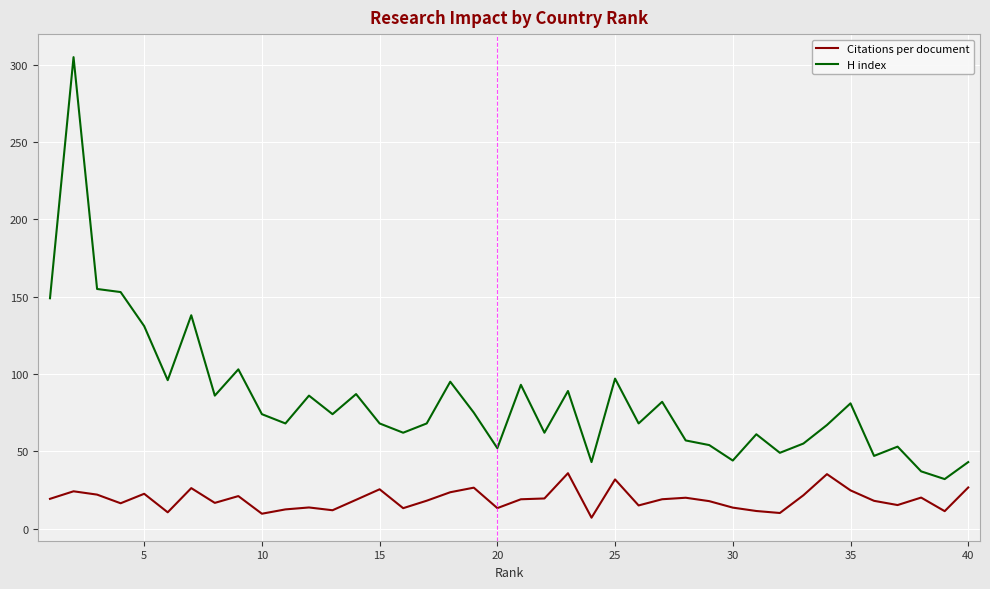

Rank the series by their maximum value, from highest to lowest.

H index, Citations per document